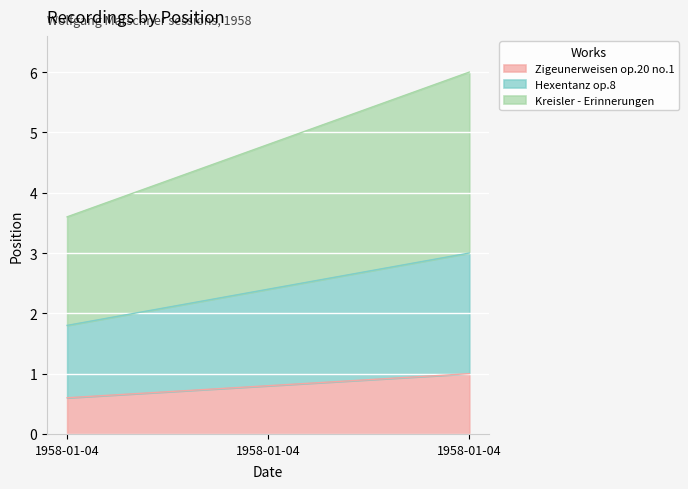

Does the chart display data point markers on the line(s)?

No